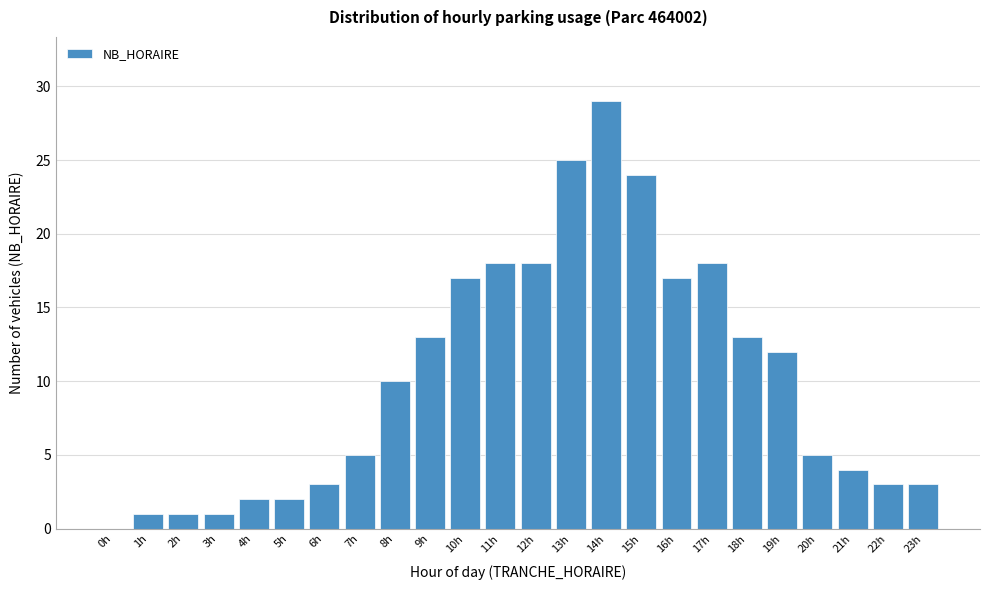

Reading left to right, extract all data points from this chart.

0h=0	1h=1	2h=1	3h=1	4h=2	5h=2	6h=3	7h=5	8h=10	9h=13	10h=17	11h=18	12h=18	13h=25	14h=29	15h=24	16h=17	17h=18	18h=13	19h=12	20h=5	21h=4	22h=3	23h=3